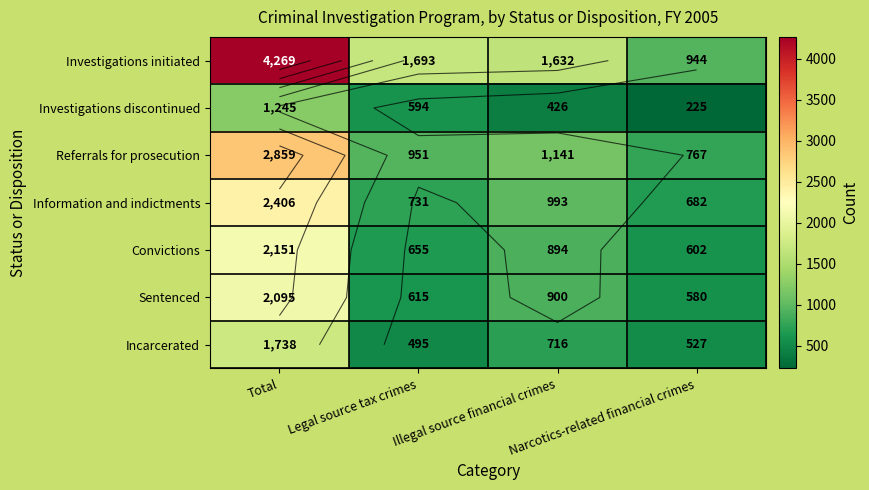

Is the value of Investigations discontinued at Illegal source financial crimes greater than the value of Incarcerated at Illegal source financial crimes?

No